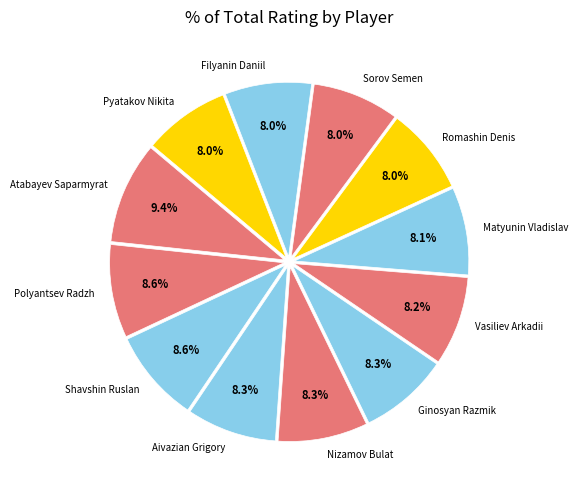

Approximately how many times larger is the value at Shavshin Ruslan compared to Romashin Denis?

1.1